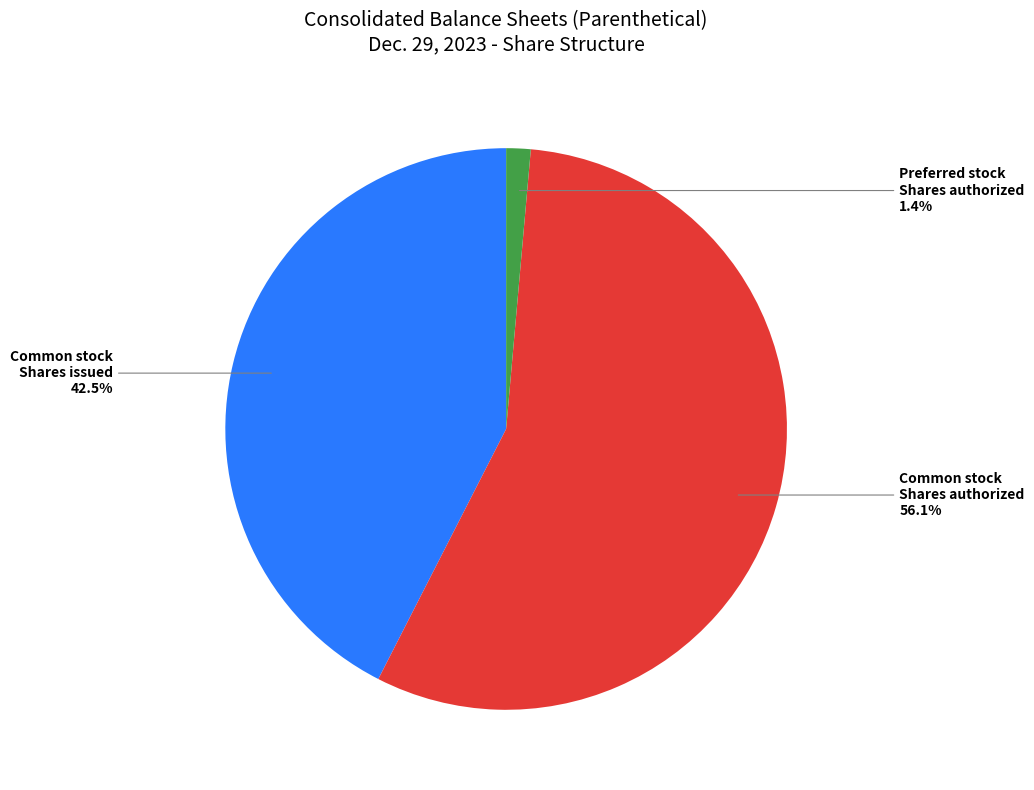

How much of the chart is everything except Preferred stock Shares authorized?

98.6%